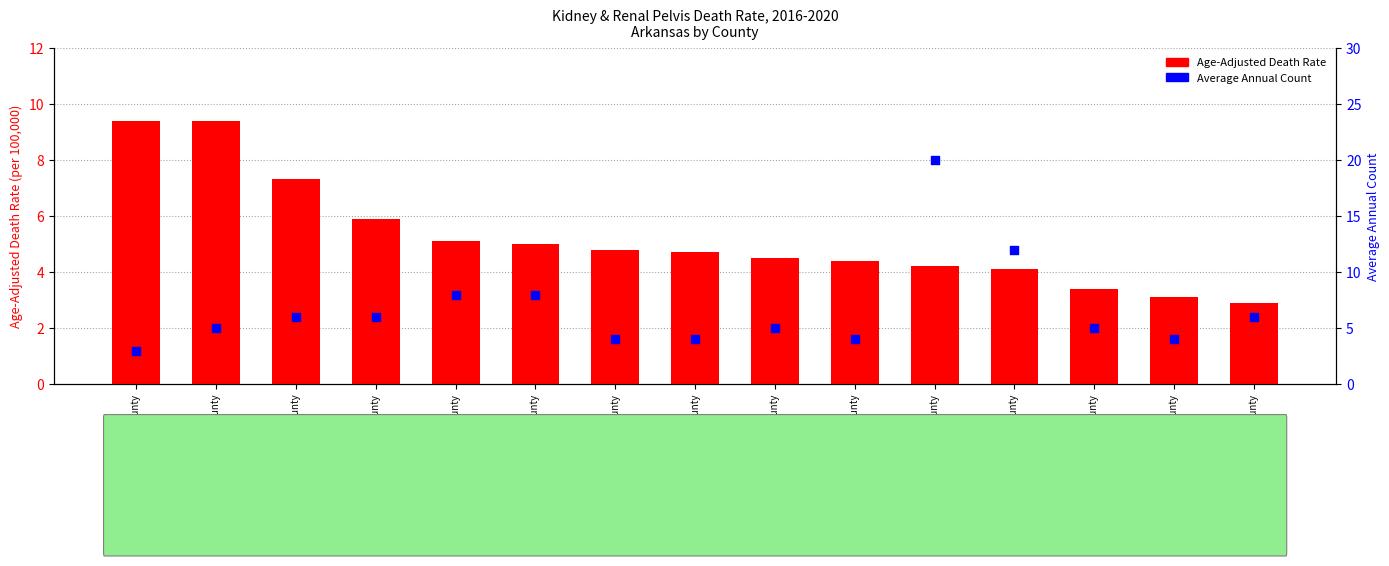

At which category is the sum across all series the highest?

Pulaski County